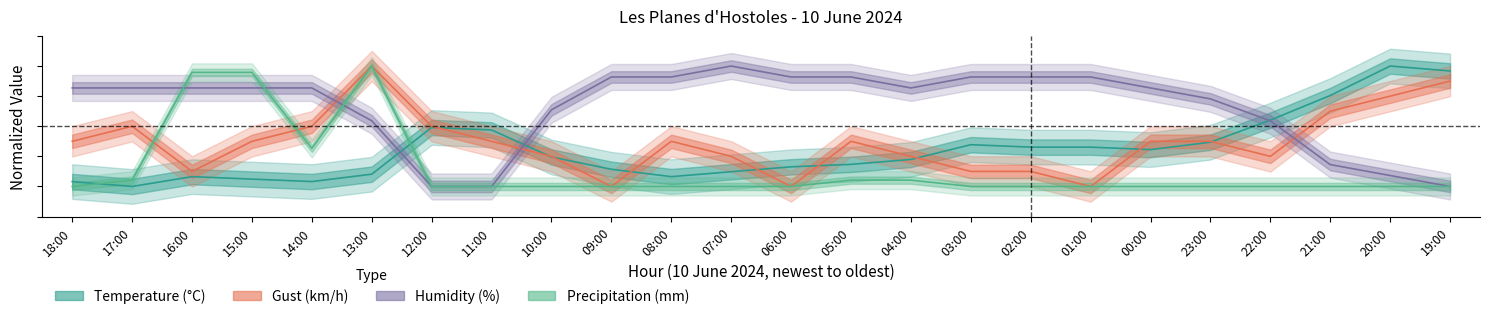

List the series in order of their peak value, highest first.

Temperature (C), Gust (km/h), Humidity (%), Precipitation (mm)